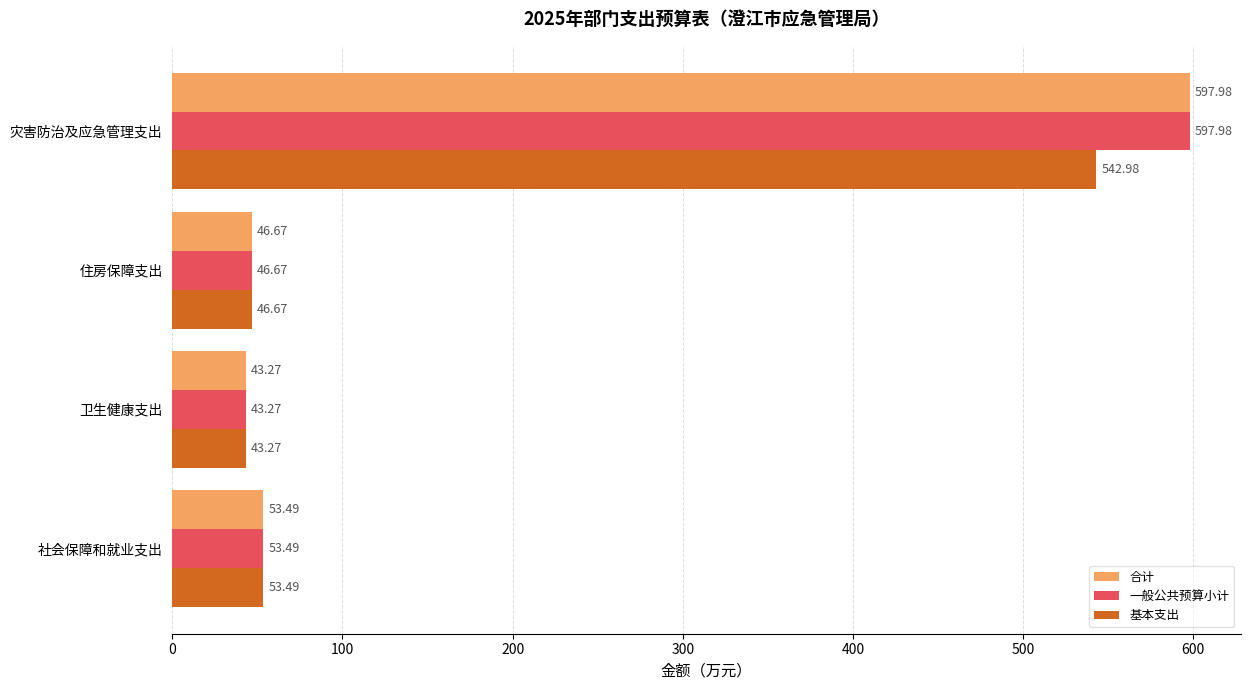

What is the minimum value for 基本支出?

43.3